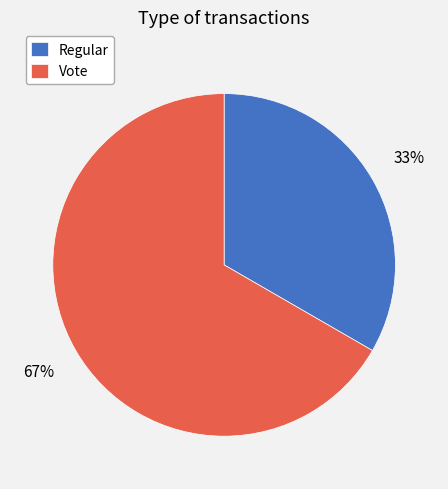

How many slices are in this pie chart?

2